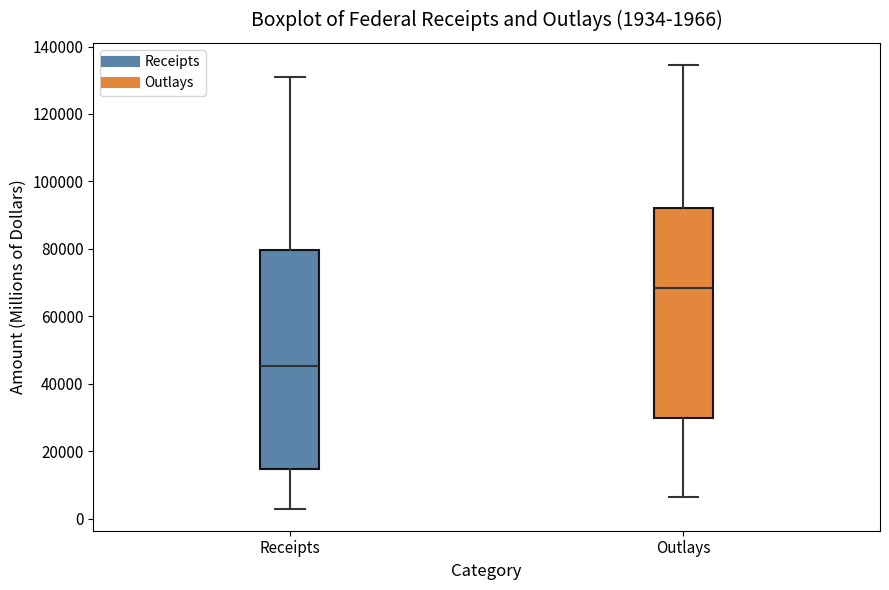

Which box's median line is the lowest?

Receipts